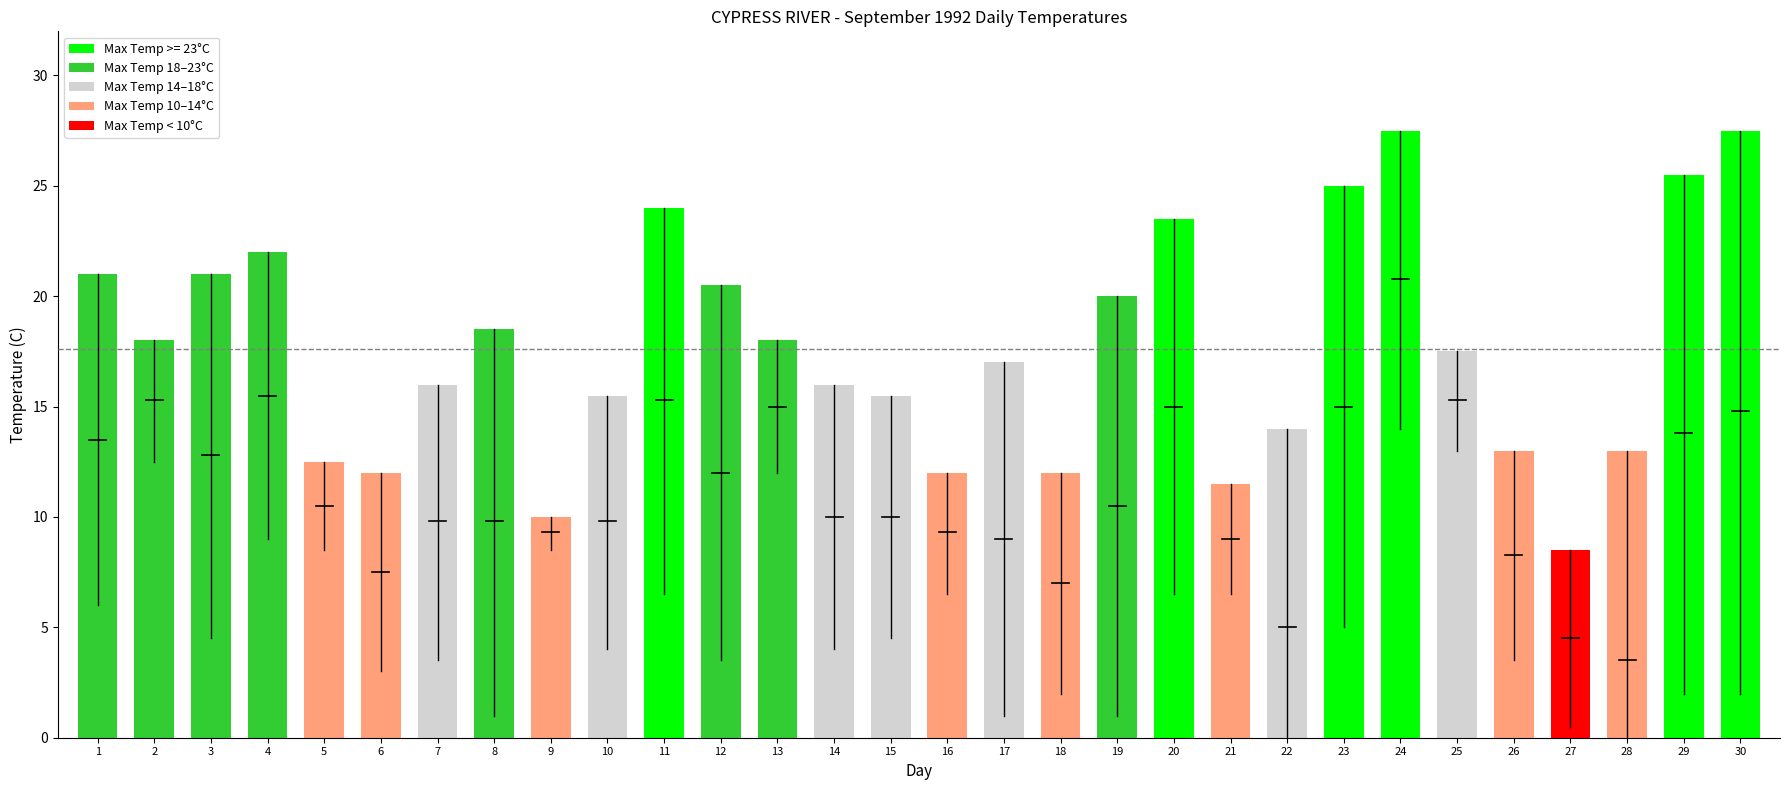

How many positive values does the Min Temp (C) series have?

28